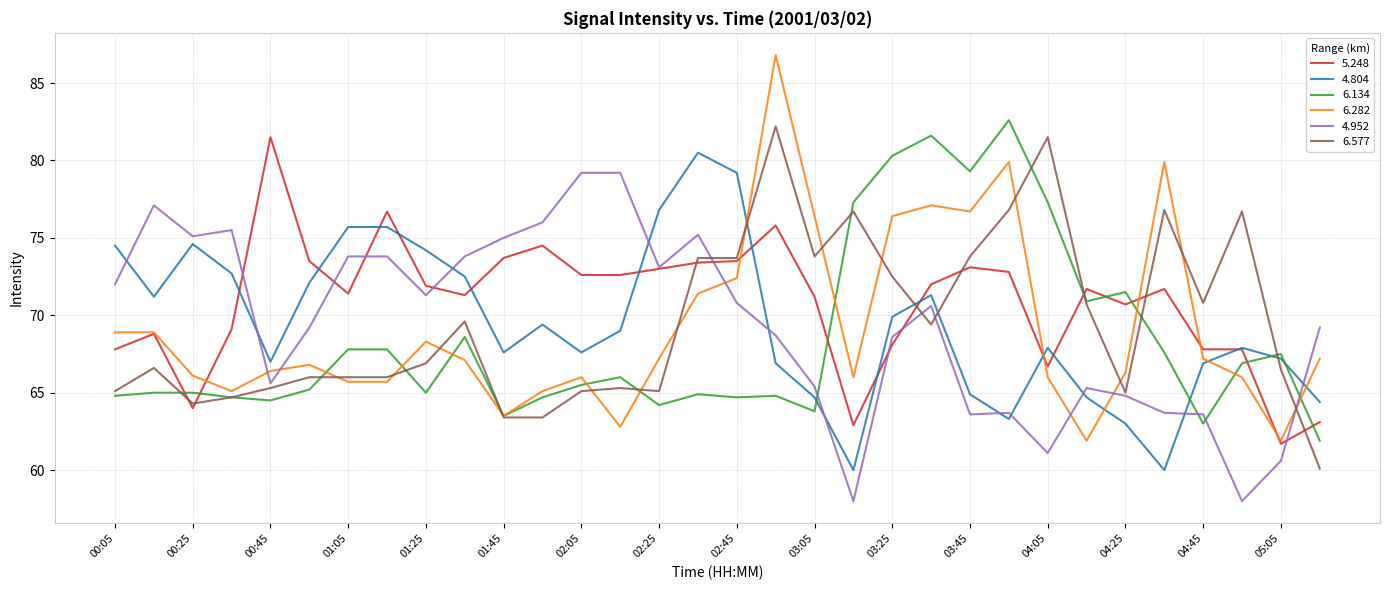

True or false: 6.577 and 4.804 cross at least once.

True